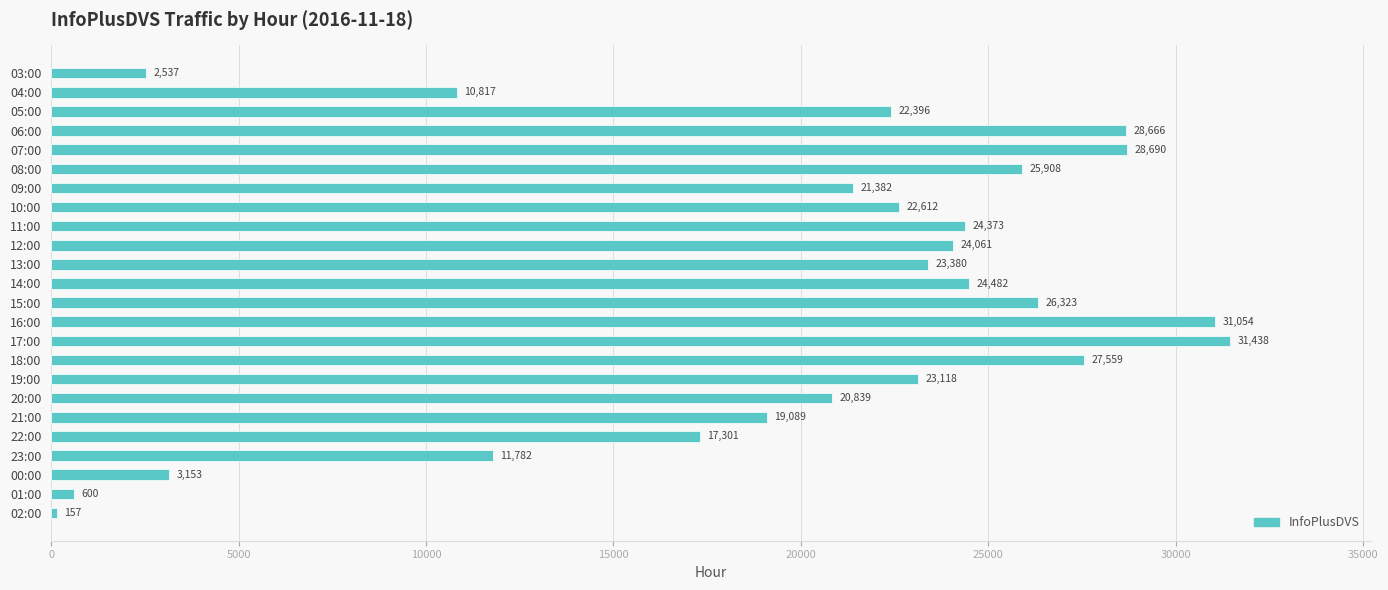

What is the difference between the maximum and minimum values?

31281